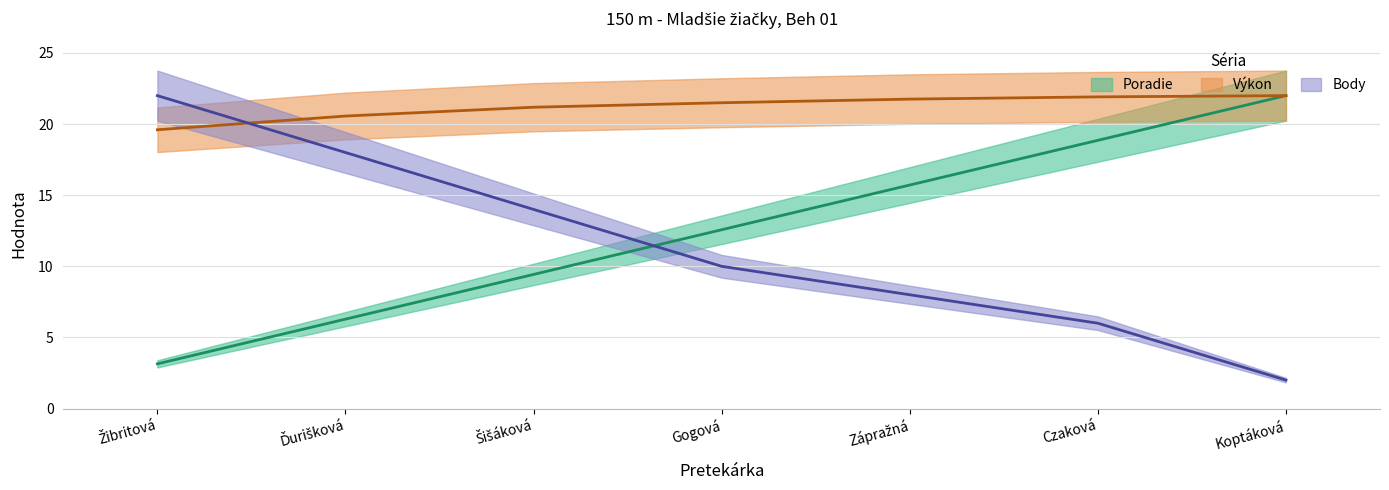

What is the total value across all series at Žibritová?

44.7